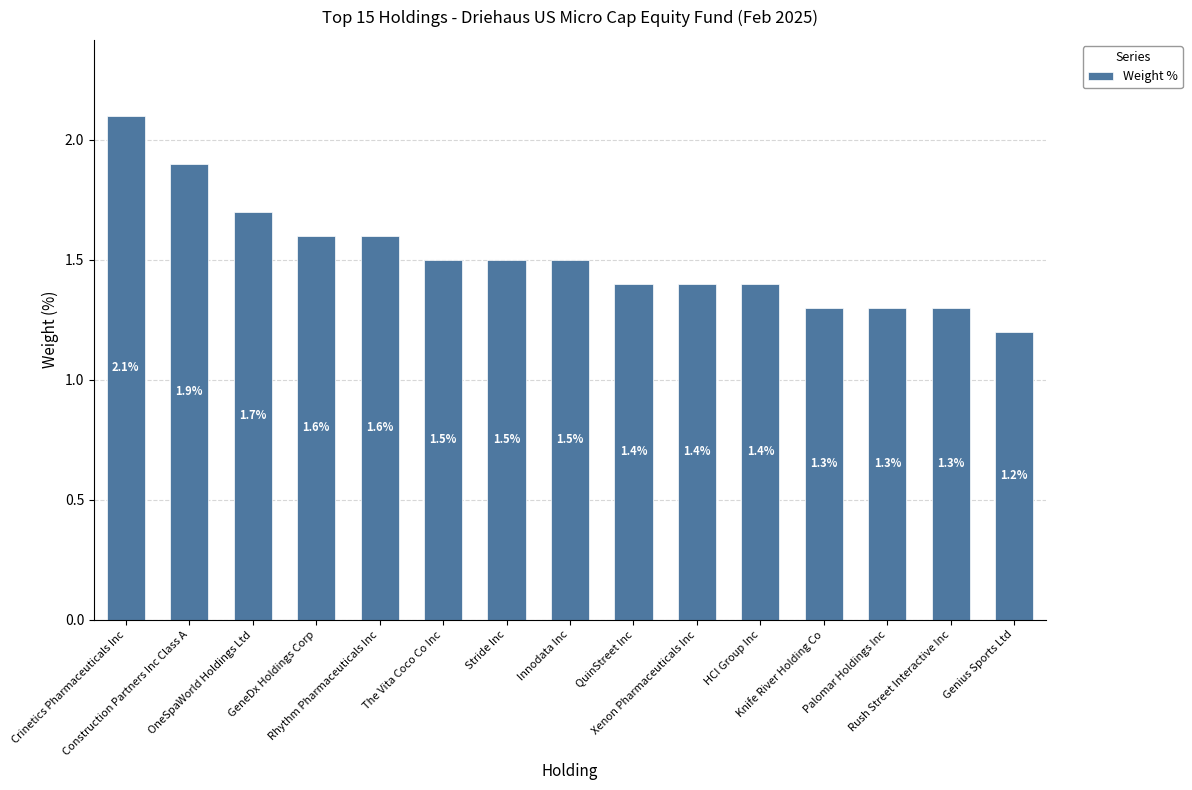

Reading right to left, transcribe all the data shown in this chart.

Genius Sports Ltd=1.2	Rush Street Interactive Inc=1.3	Palomar Holdings Inc=1.3	Knife River Holding Co=1.3	HCI Group Inc=1.4	Xenon Pharmaceuticals Inc=1.4	QuinStreet Inc=1.4	Innodata Inc=1.5	Stride Inc=1.5	The Vita Coco Co Inc=1.5	Rhythm Pharmaceuticals Inc=1.6	GeneDx Holdings Corp=1.6	OneSpaWorld Holdings Ltd=1.7	Construction Partners Inc Class A=1.9	Crinetics Pharmaceuticals Inc=2.1